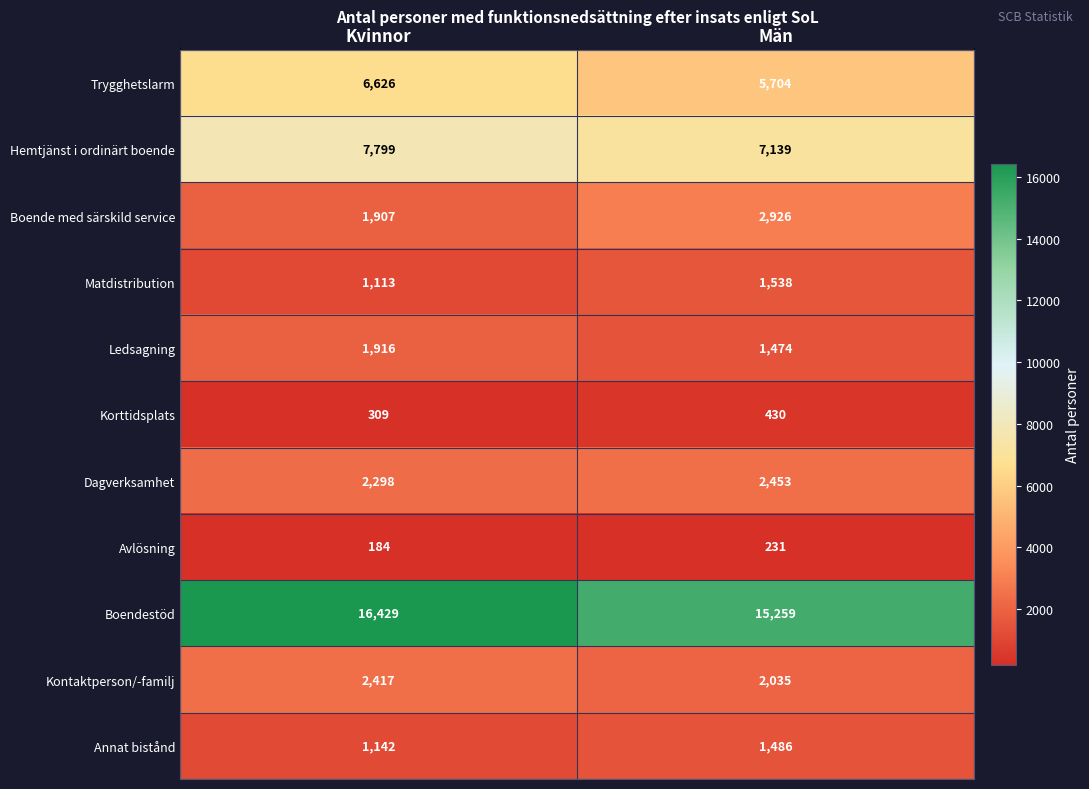

The Boendestöd series shows 16429 at Kvinnor. True or false?

True